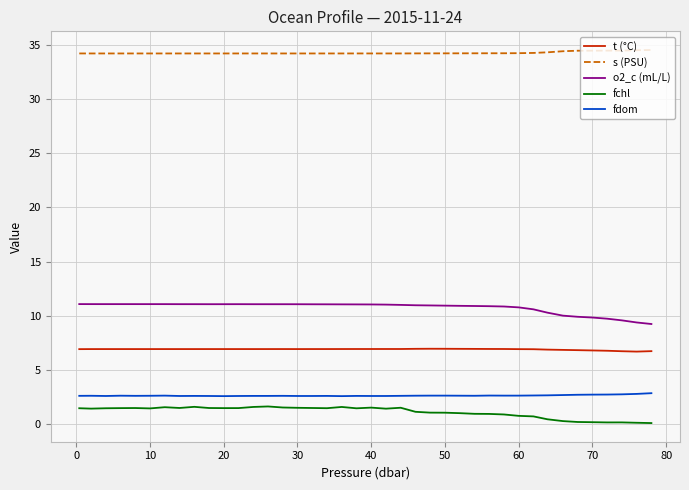

True or false: fdom and t (°C) cross at least once.

False